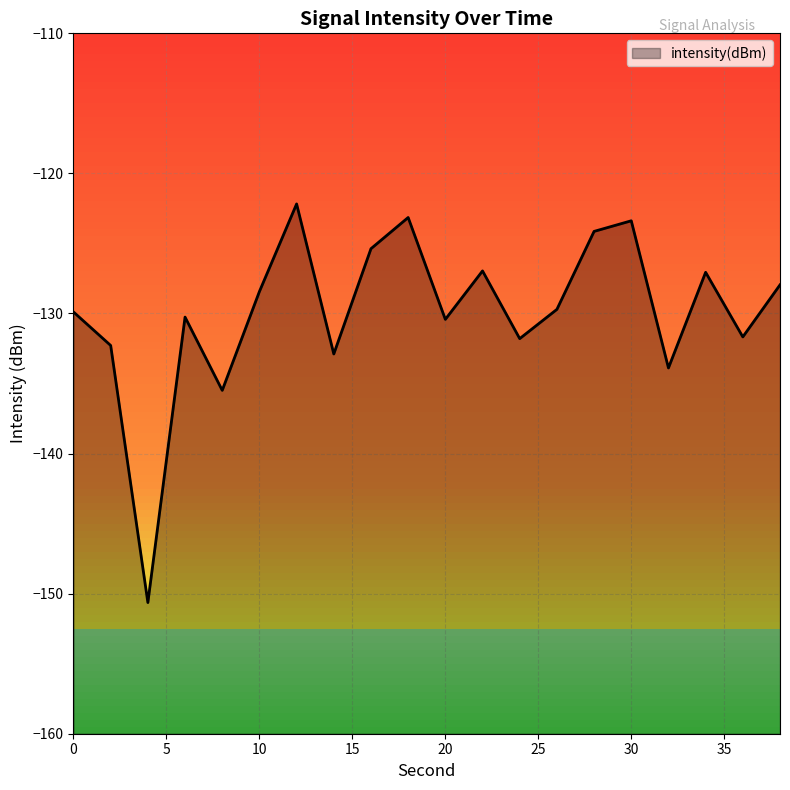

How many interior local peaks (higher than both neighbors) does the data have?

6